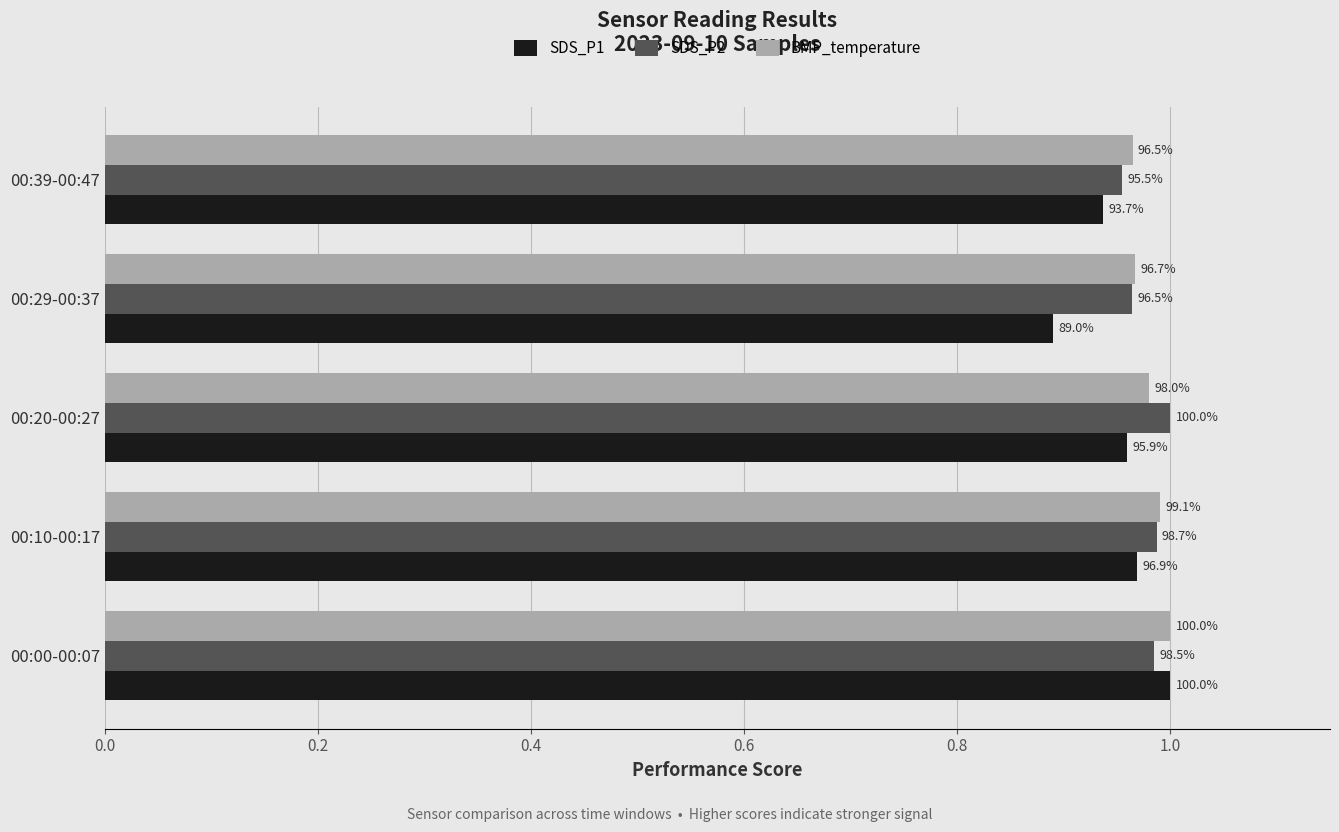

What is the maximum value for SDS_P1?

1.0